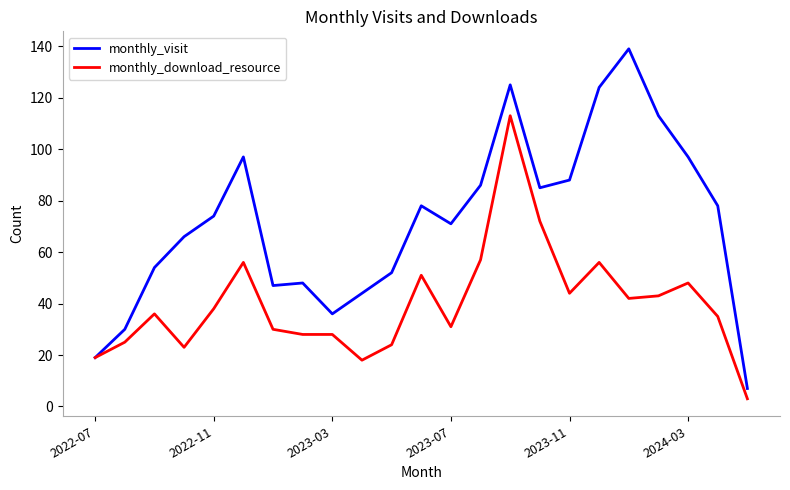

Which series has the largest total across all categories?

monthly_visit